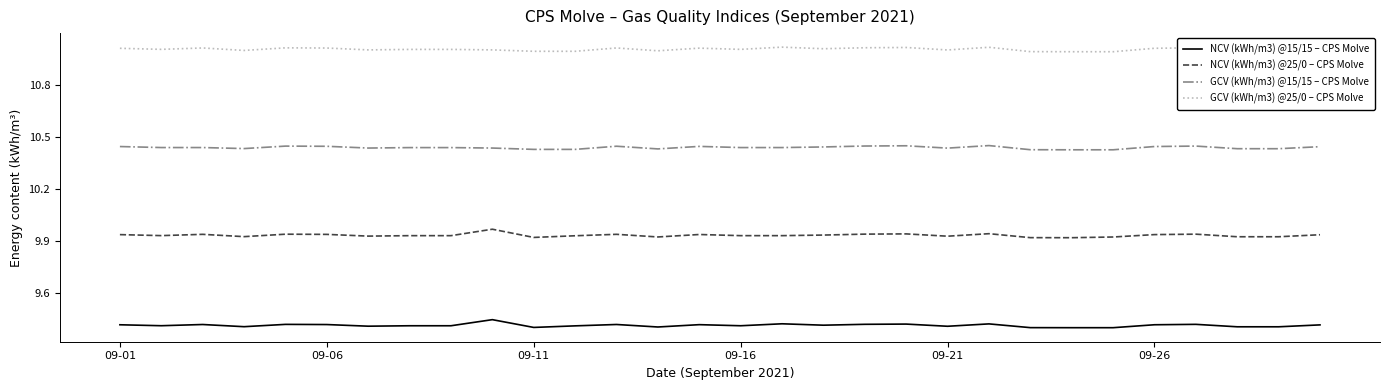

List the series in order of their peak value, lowest first.

NCV (kWh/m3) @15/15 – CPS Molve, NCV (kWh/m3) @25/0 – CPS Molve, GCV (kWh/m3) @15/15 – CPS Molve, GCV (kWh/m3) @25/0 – CPS Molve